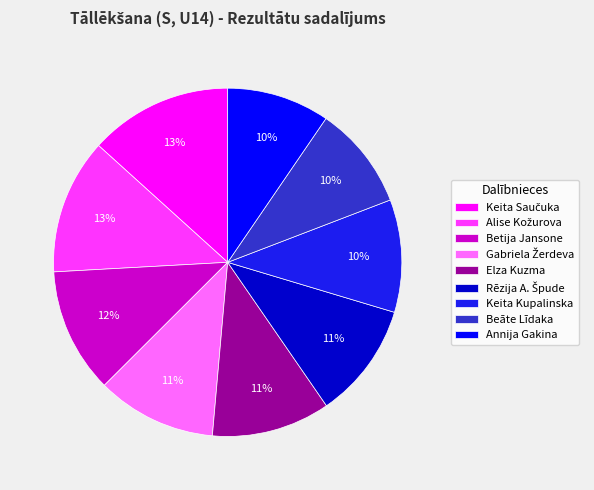

Approximately how many times larger is the value at Beāte Līdaka compared to Annija Gakina?

1.0